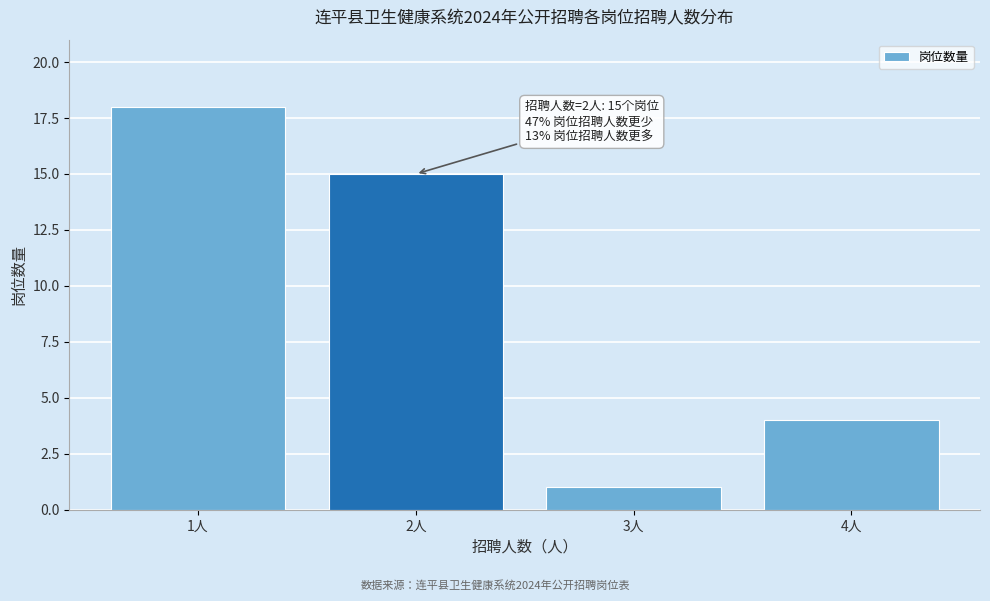

Reading left to right, transcribe all the data shown in this chart.

1人=18	2人=15	3人=1	4人=4